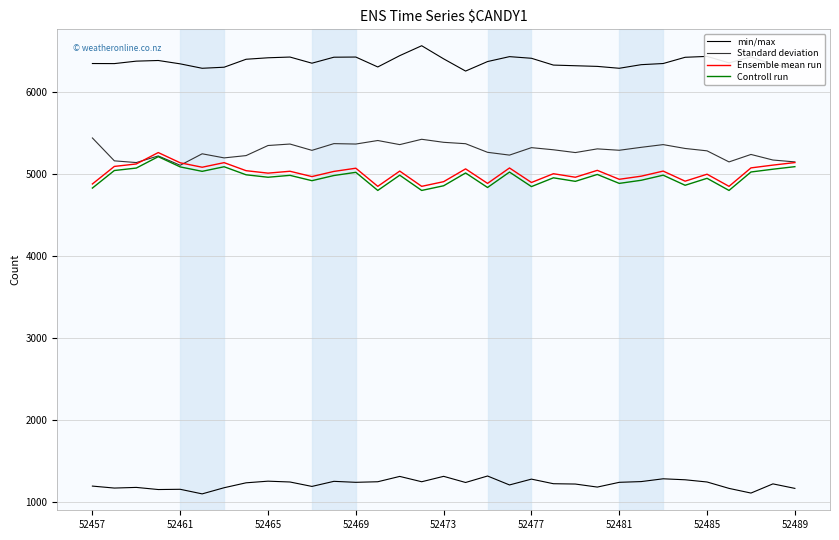

How many data points in min/max are above 6350?

16